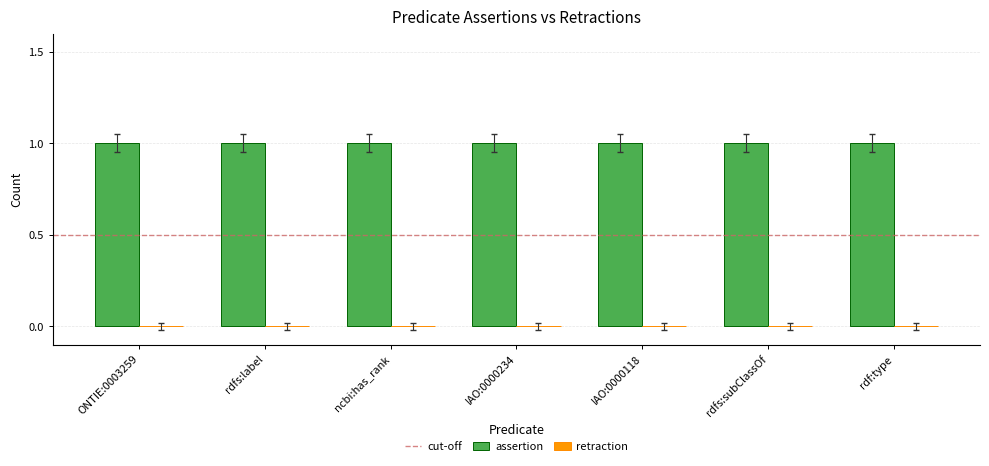

True or false: retraction has a value of 0 at ncbi:has_rank.

True